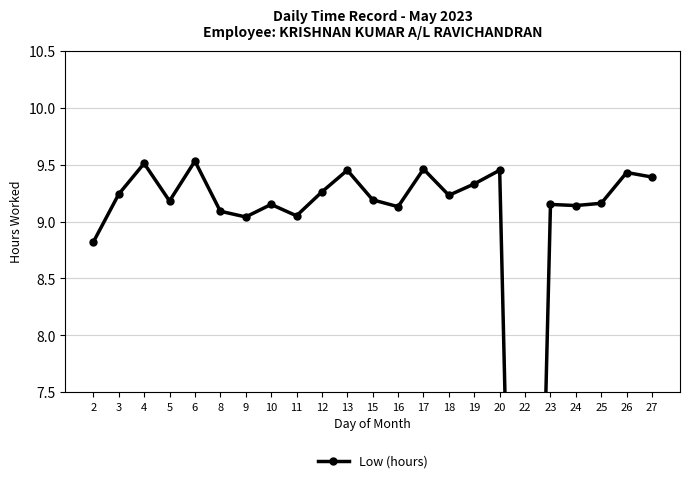

Approximately how many times larger is the value at 20 compared to 27?

1.0